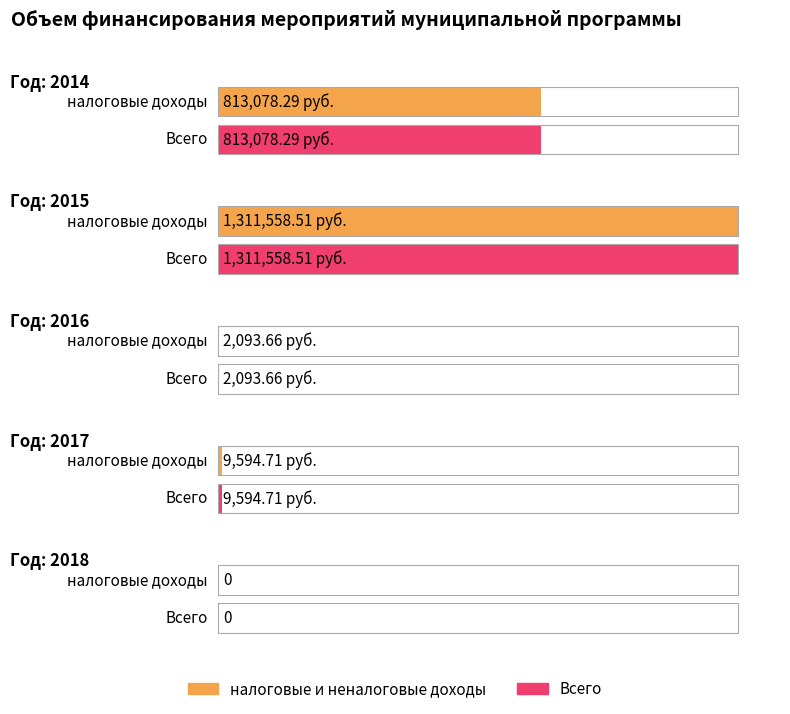

The value of Всего at 2017 is 9594.7. True or false?

True